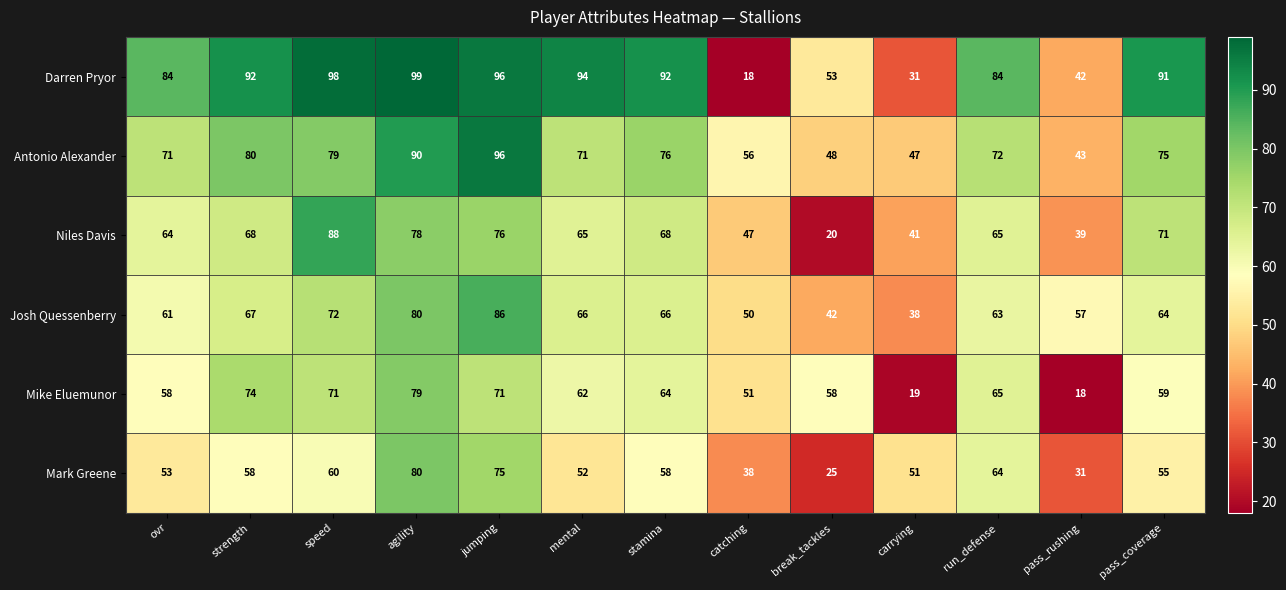

True or false: Antonio Alexander has a value of 15 at catching.

False